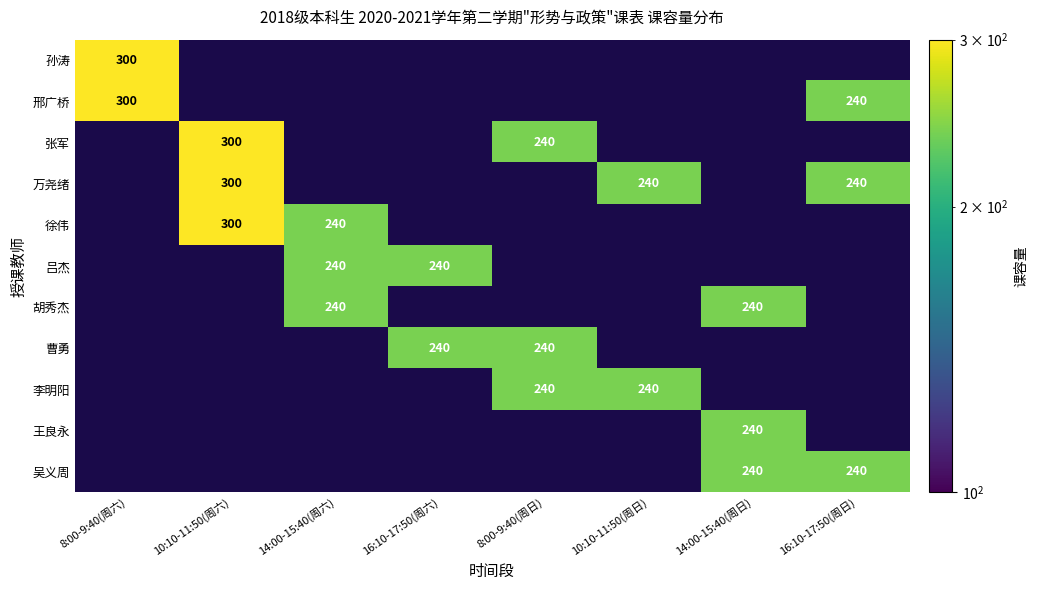

True or false: 吴义周 has a value of 240 at 14:00-15:40(周日).

True